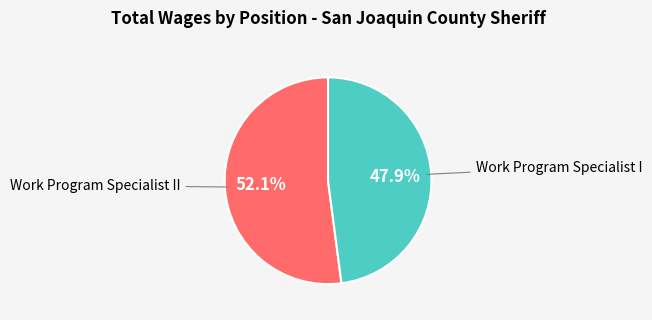

Is there any slice that represents more than half of the pie?

Yes